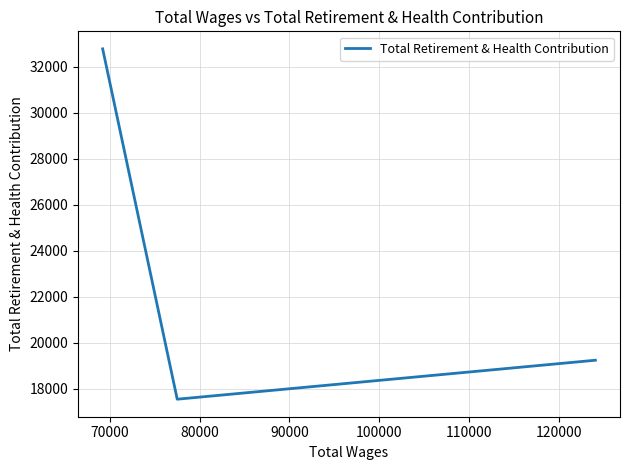

What is the difference between the maximum and minimum values?

15230